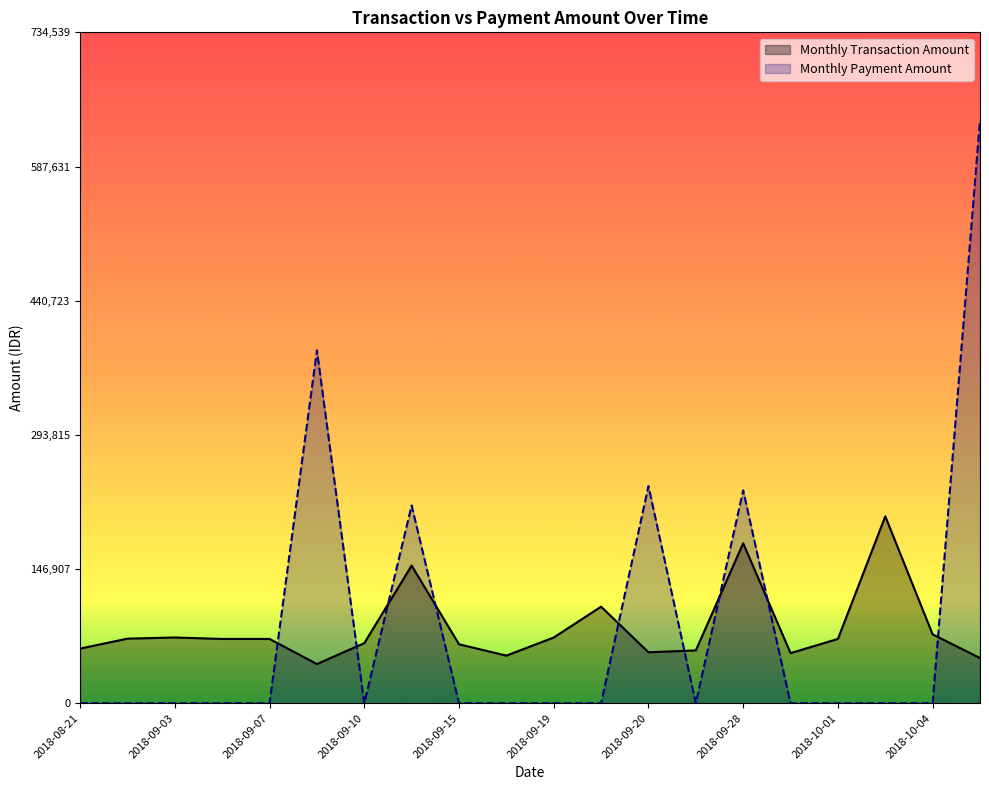

Does the chart have visible grid lines?

No